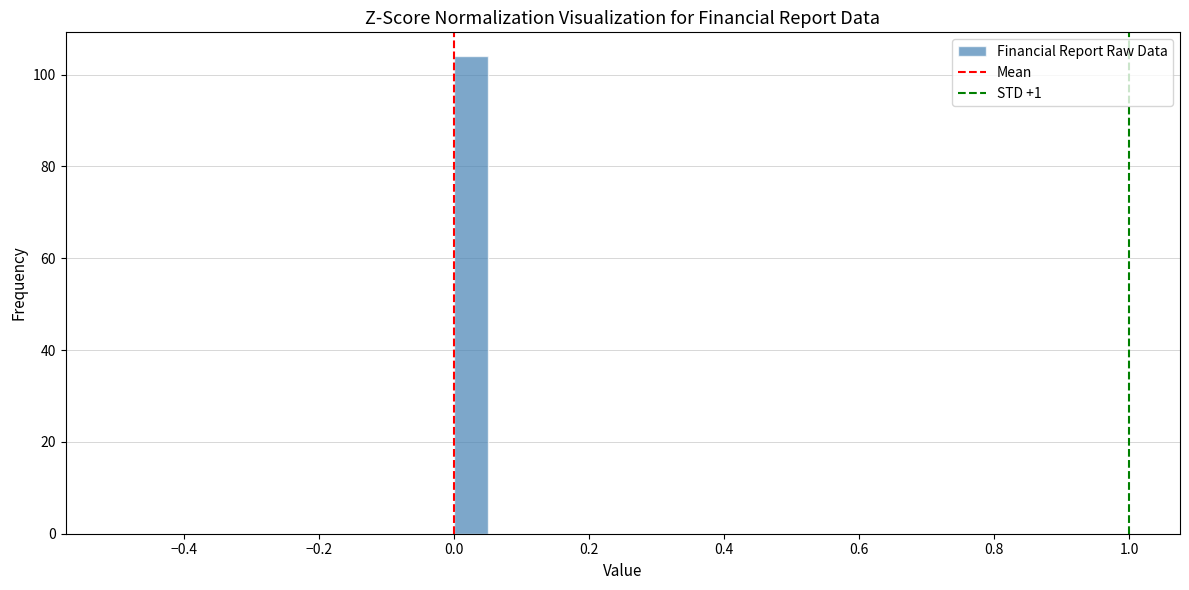

Around what value on the x-axis is the tallest bar? Give the approximate position of its centre, as read against the axis.

0.02